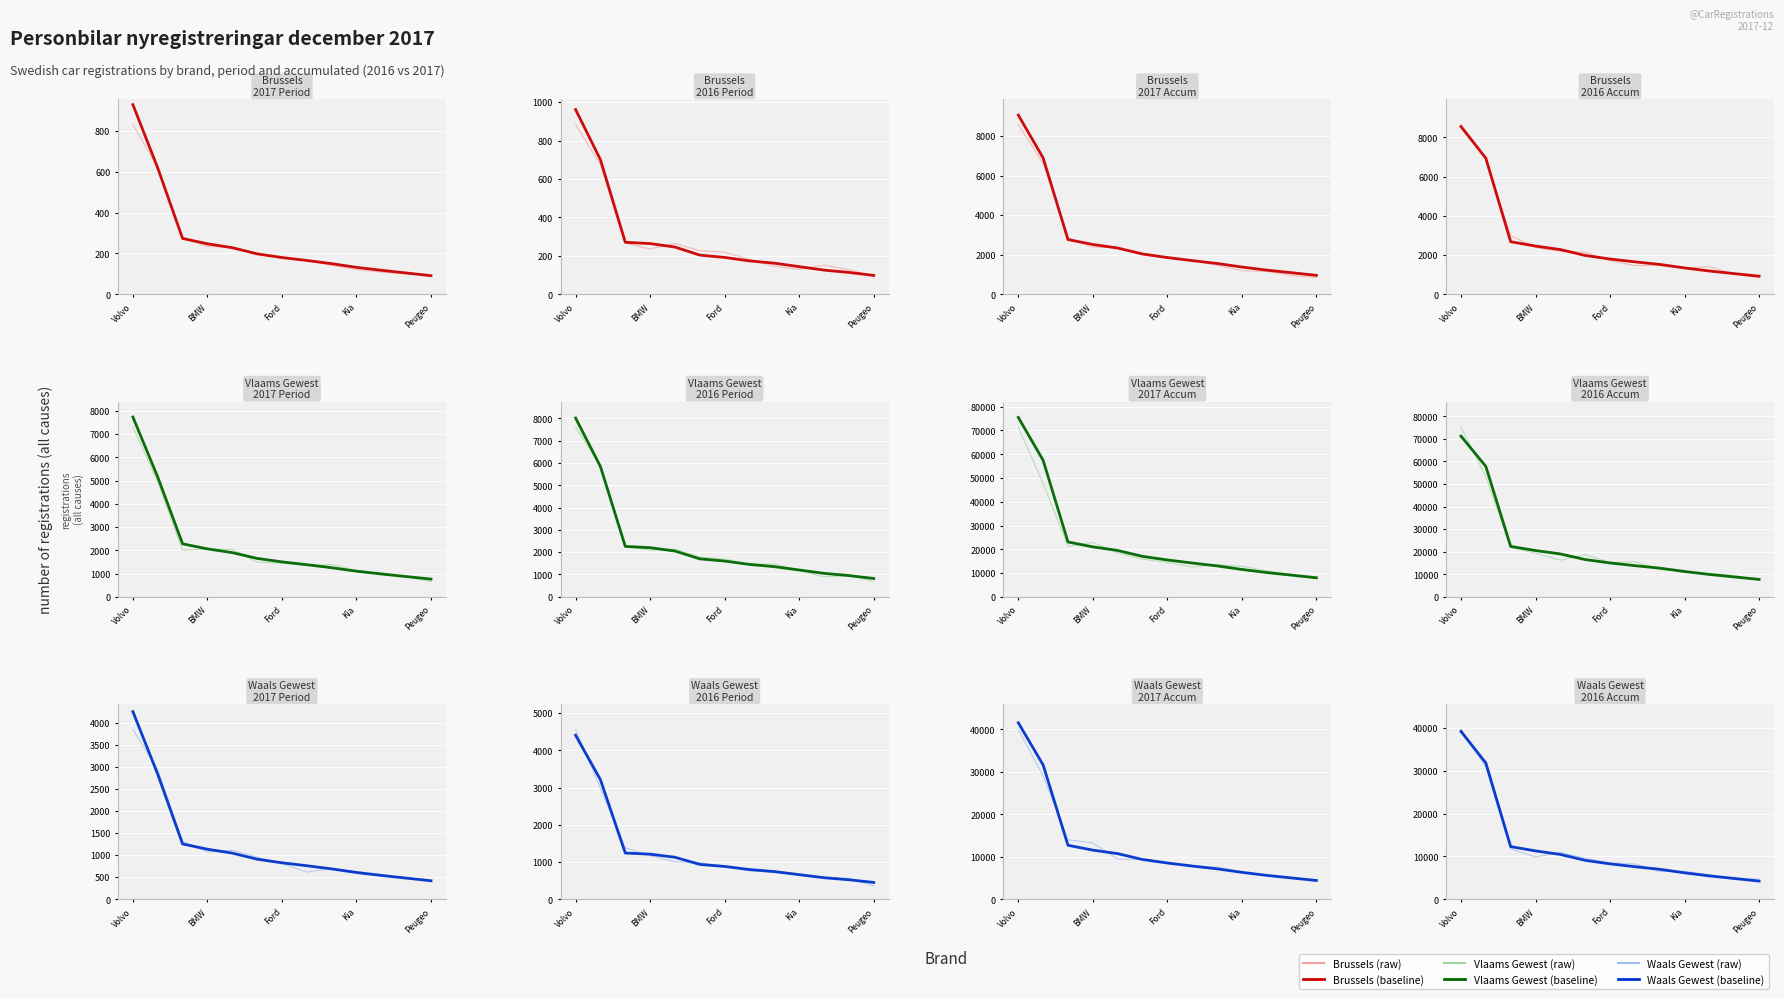

What is the total value across all series at Peugeo?

5975.5